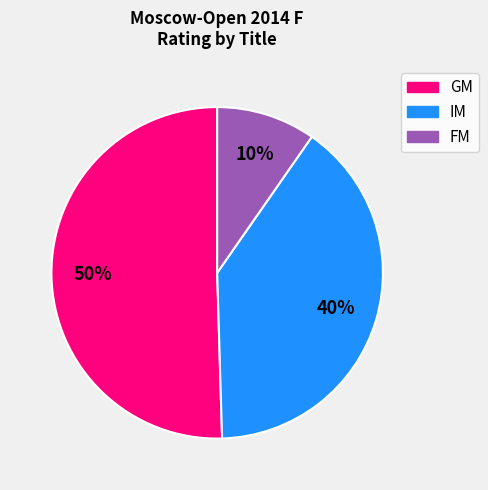

Does FM represent more than half of the total?

No